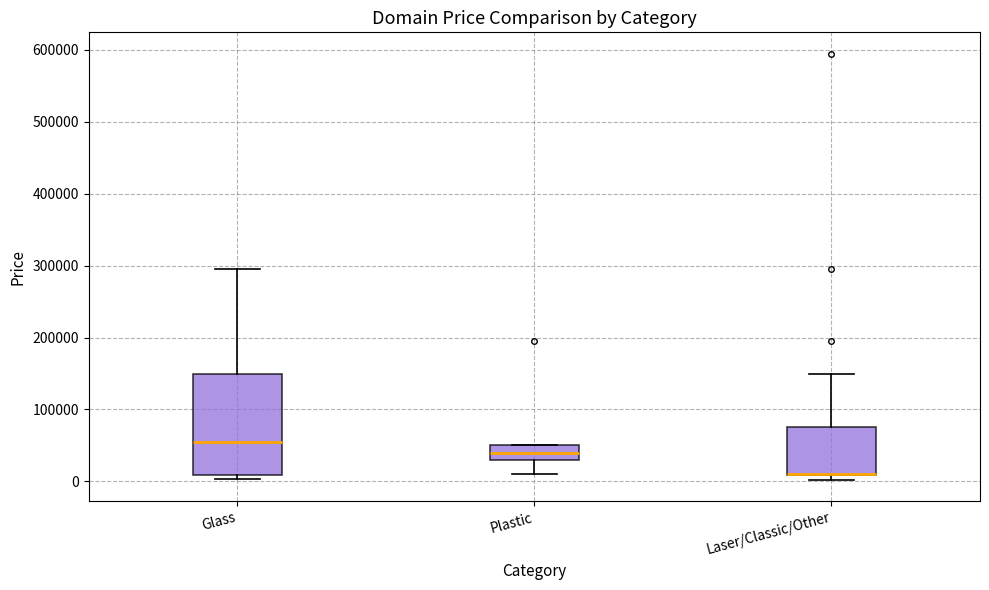

Reading left to right, read every box against the y-axis: the position of its median line, the range the box covers, and the ends of its whiskers. The values are not printed on the chart, so give them approximately, as read against the axis.

Glass: median 50000, box 10000 to 150000, whiskers 0 to 290000
Plastic: median 40000, box 30000 to 50000, whiskers 10000 to 50000
Laser/Classic/Other: median 10000 (drawn on the box's lower edge), box 10000 to 70000, whiskers 0 to 150000